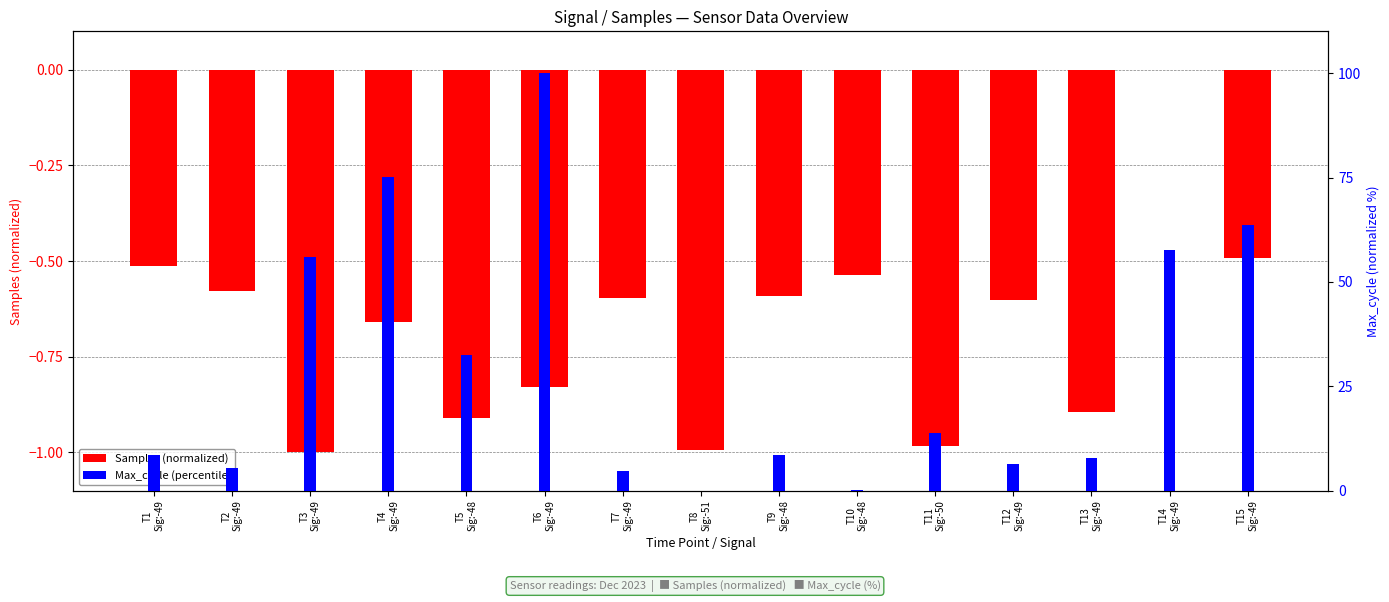

Is it true that Samples (normalized) equals 0.5 at T14
Sig:-49?

False